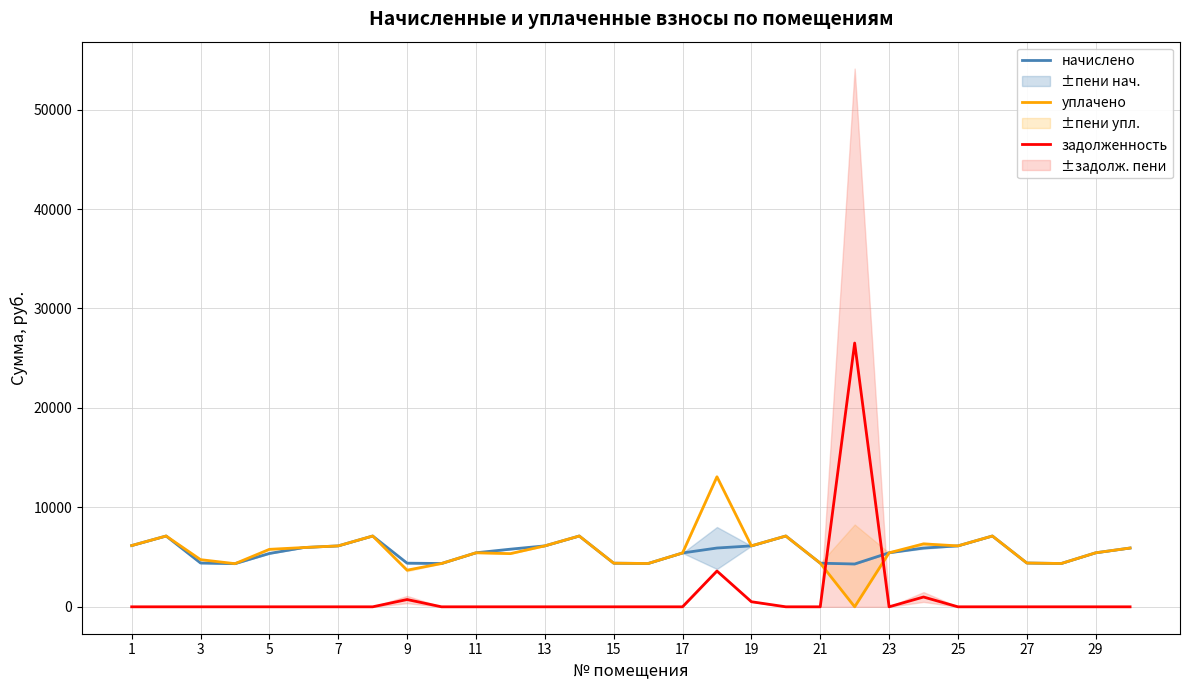

Count the number of data series in this chart.

3